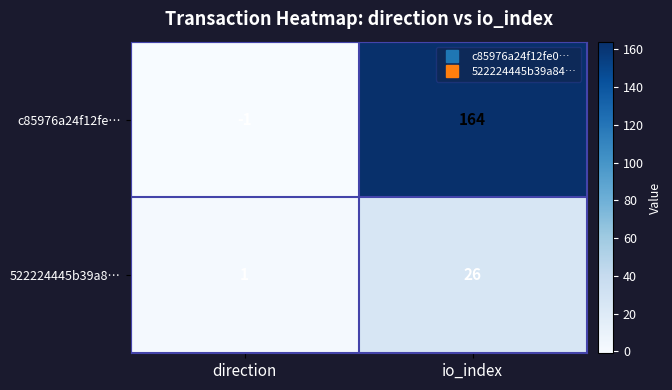

Which series has the largest range (max minus min)?

c85976a24f12fe…